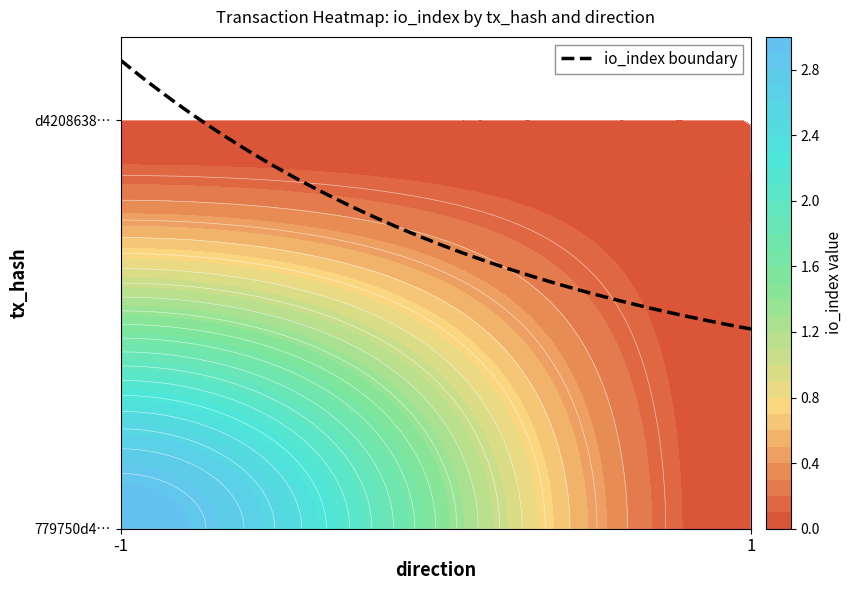

The value of 779750d48afcf506becdb454b28d4e7f9e9ad5d at -1 is 3. True or false?

True